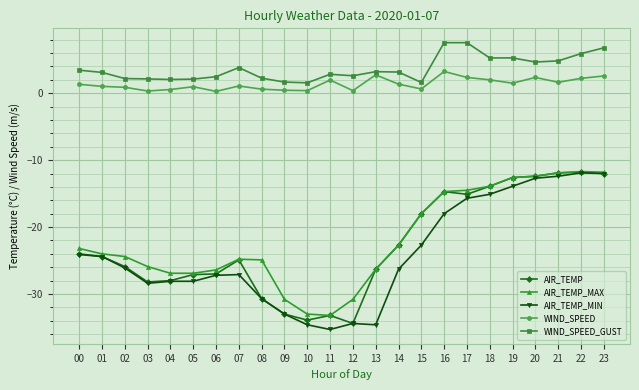

What is the greatest value displayed?

7.6